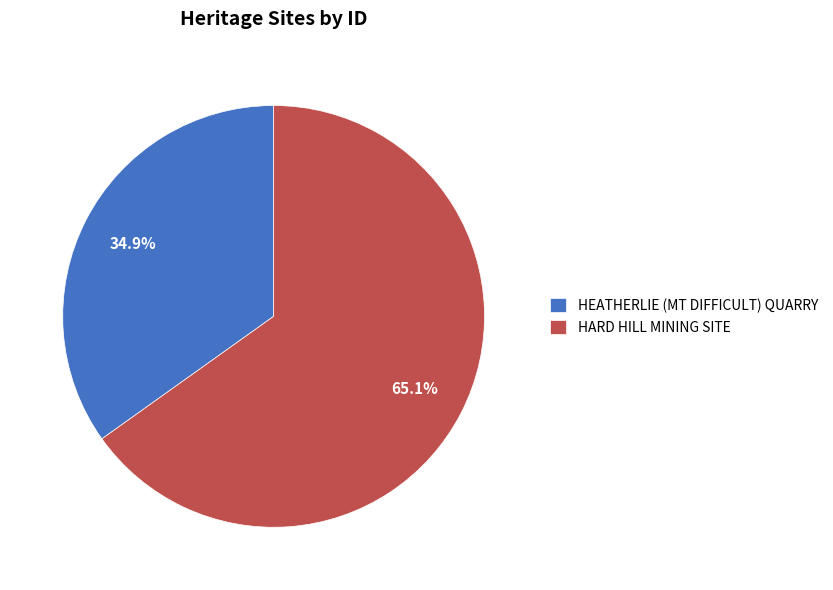

To the nearest percent, what is the combined percentage of HEATHERLIE (MT DIFFICULT) QUARRY and HARD HILL MINING SITE?

100%